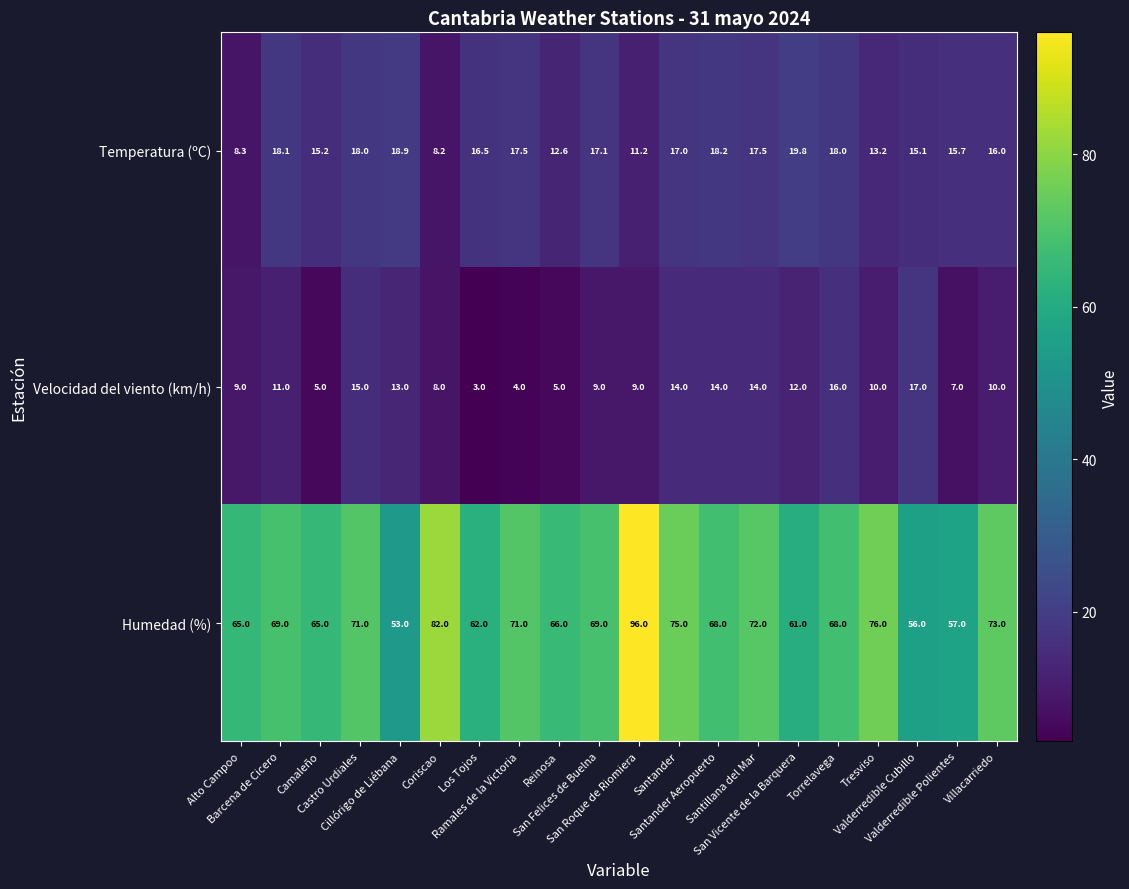

What is the spread (max minus min) of values at Villacarriedo?

63.0